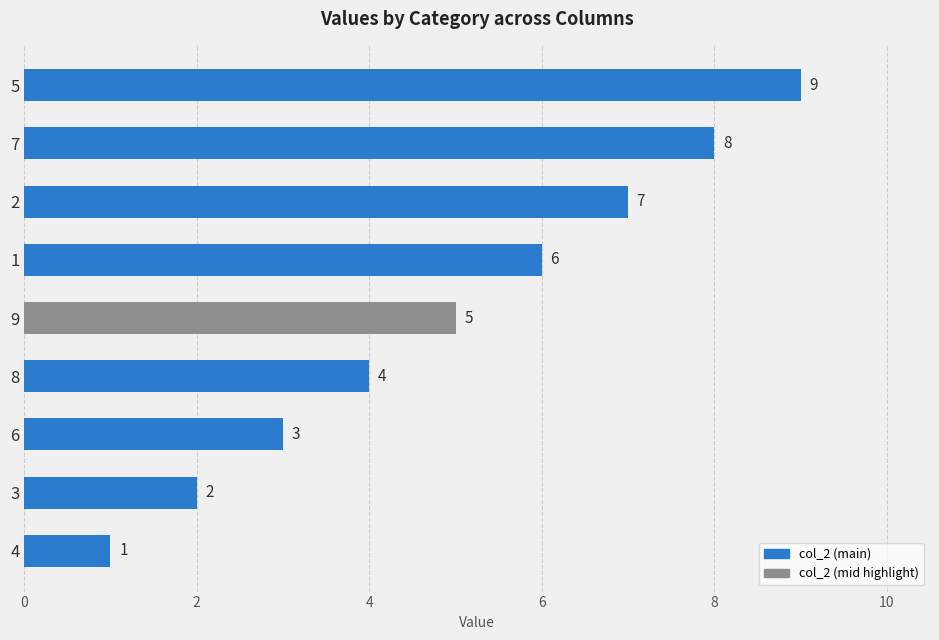

Reading bottom to top, transcribe all the data shown in this chart.

1	2	3	4	5	6	7	8	9